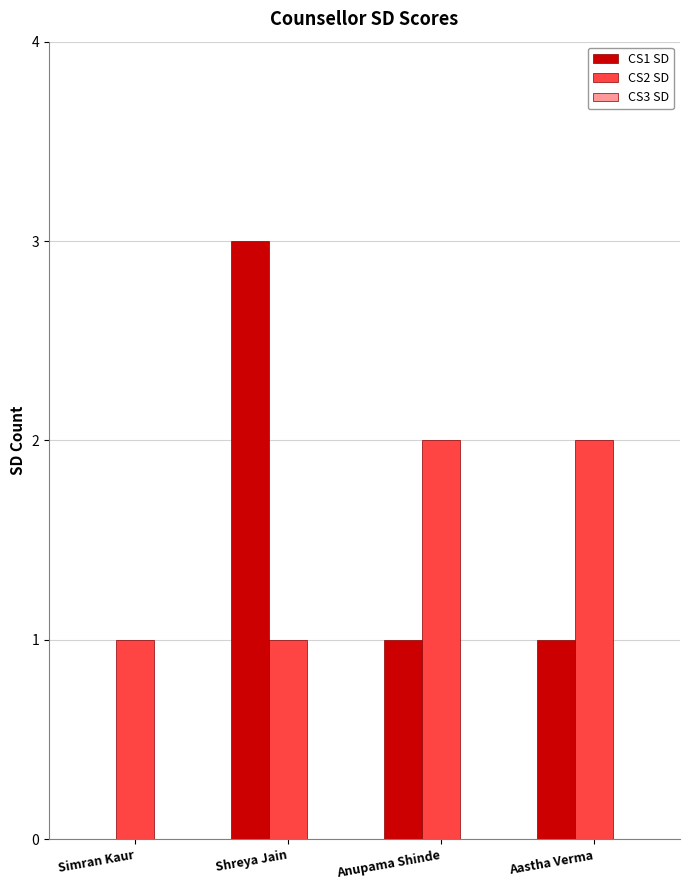

The value of CS1 SD at Simran Kaur is 2. True or false?

False